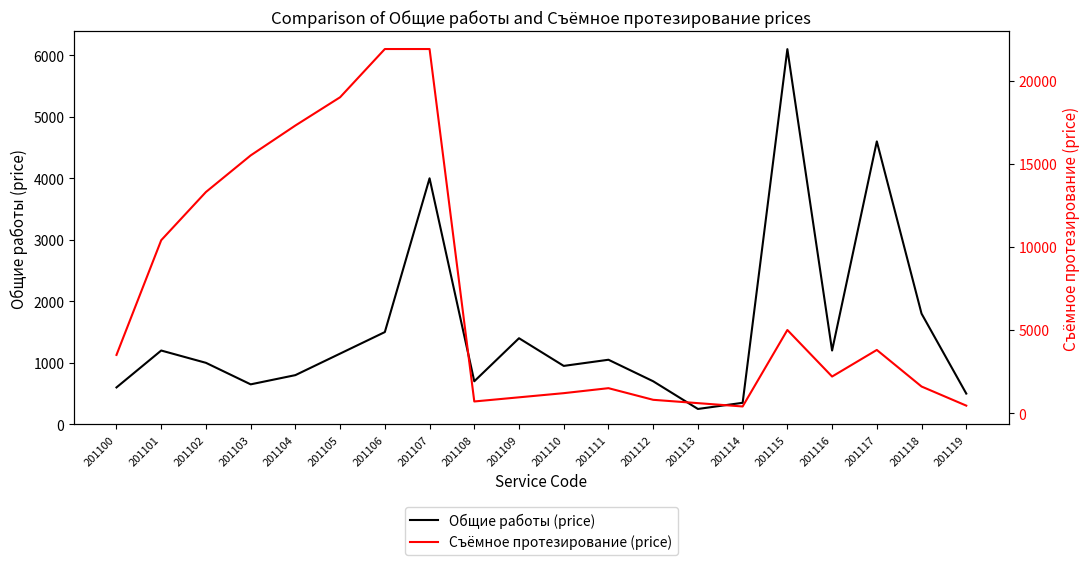

Where do Съёмное протезирование (price) and Общие работы (price) first cross each other?

201109 and 201110